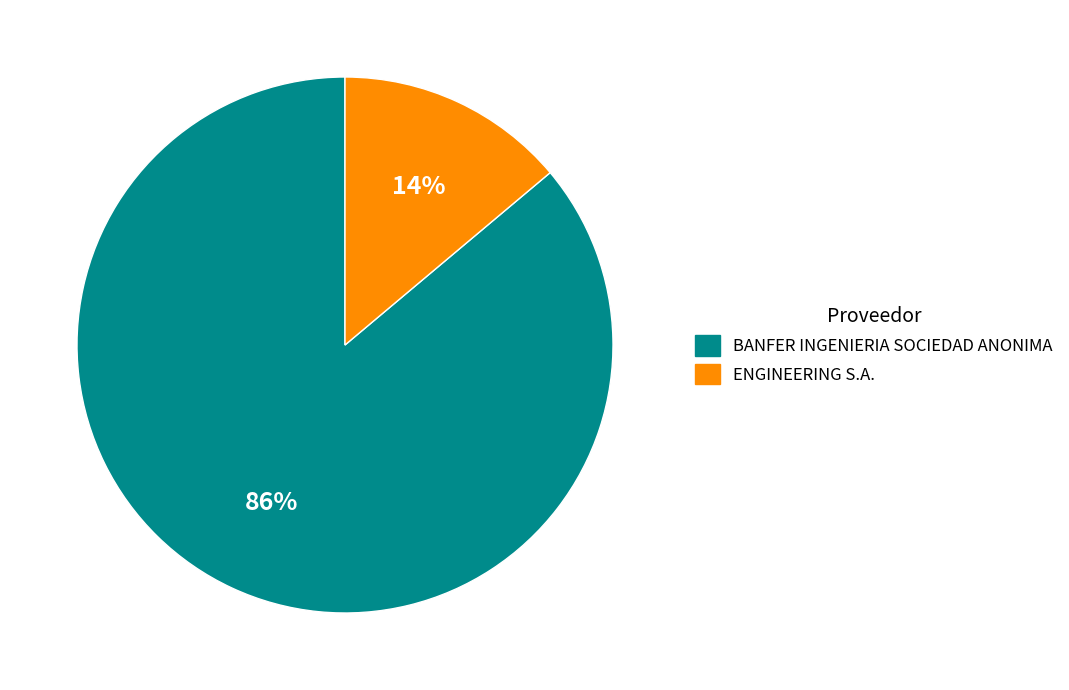

Rank the categories by value from lowest to highest.

ENGINEERING S.A., BANFER INGENIERIA SOCIEDAD ANONIMA